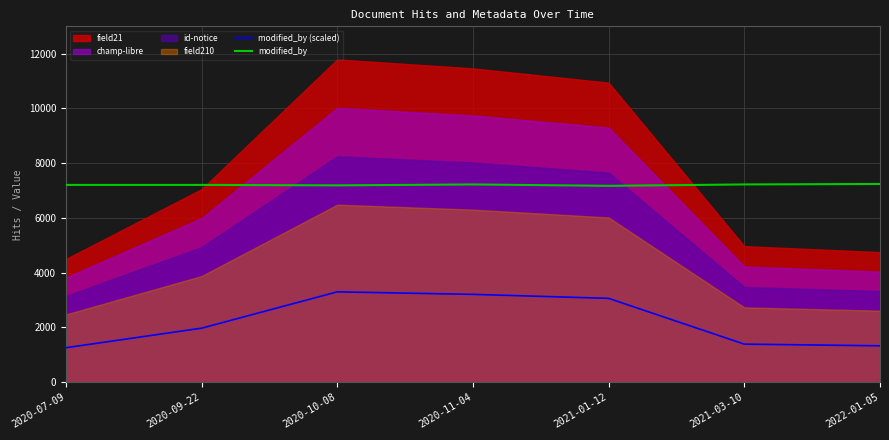

The modified_by (scaled) series shows 2600.4 at 2020-09-22. True or false?

False